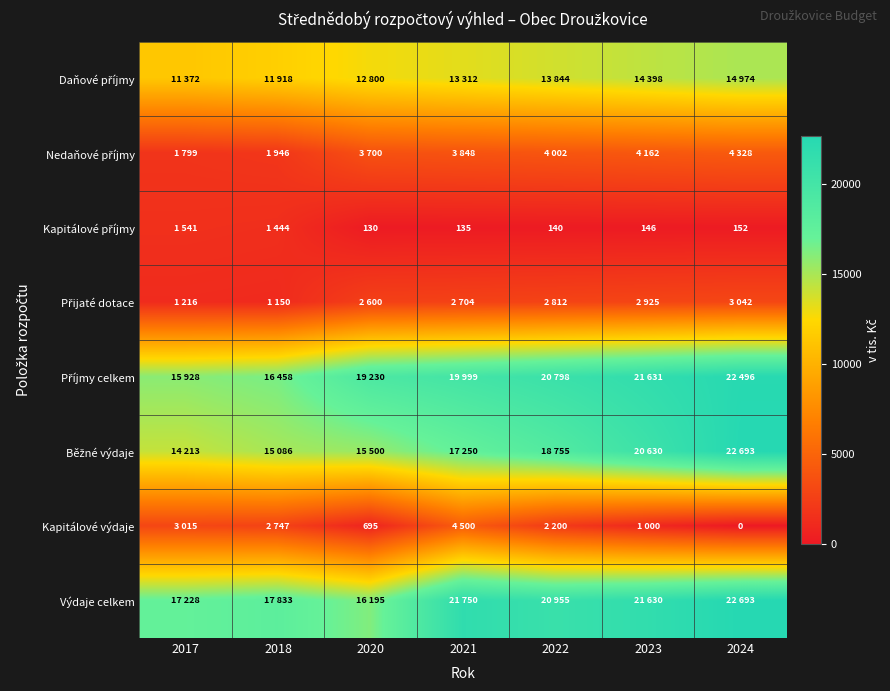

List the labels in order of Příjmy celkem value, smallest first.

2017, 2018, 2020, 2021, 2022, 2023, 2024